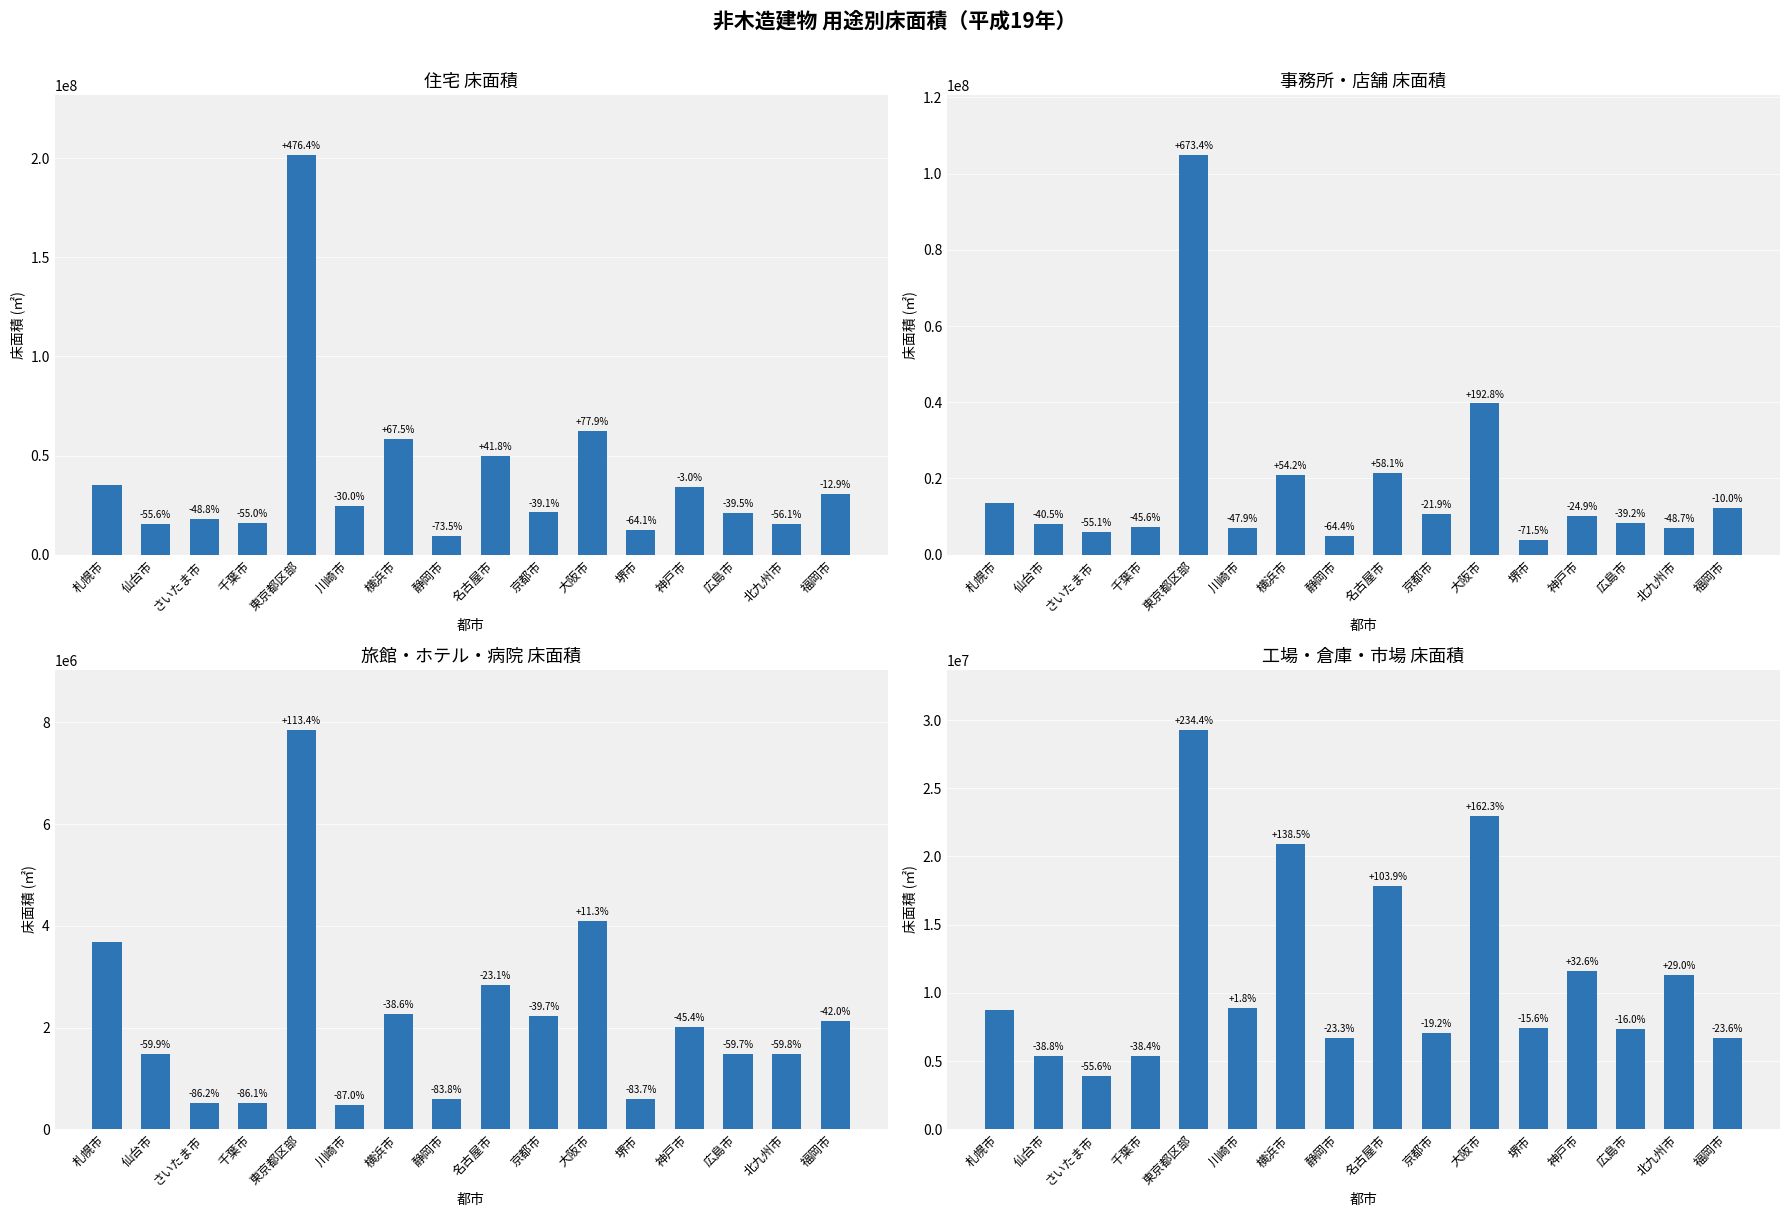

List the series in order of their overall mean, lowest first.

旅館・ホテル・病院, 工場・倉庫・市場, 事務所・店舗, 住宅